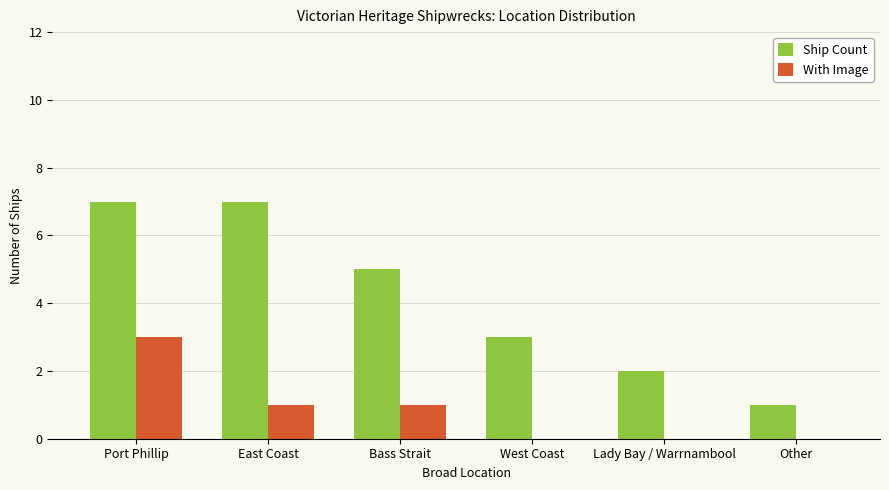

How many series are shown in this chart?

2